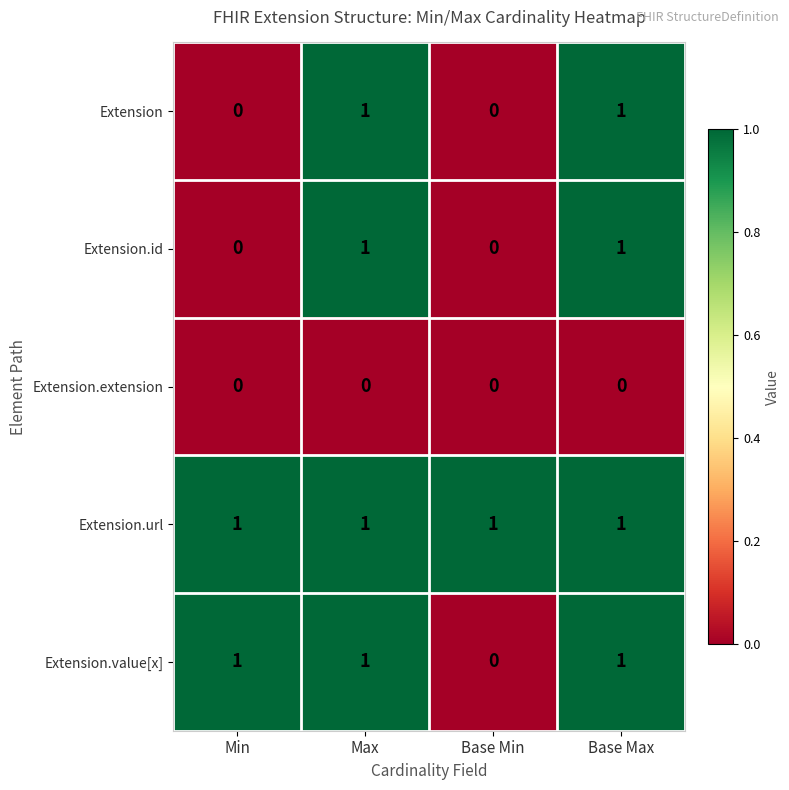

What is the total value across all series at Min?

2